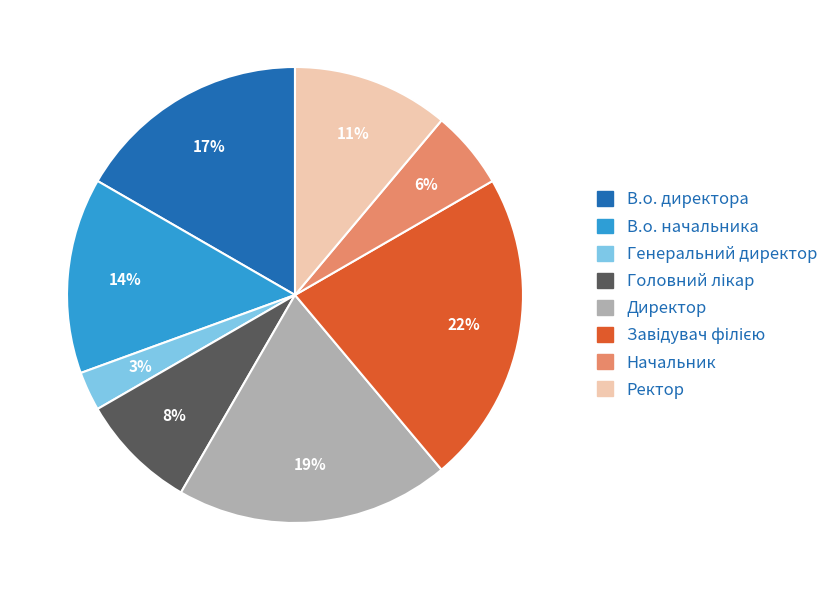

Is the sum of В.о. начальника and Начальник greater than half?

No